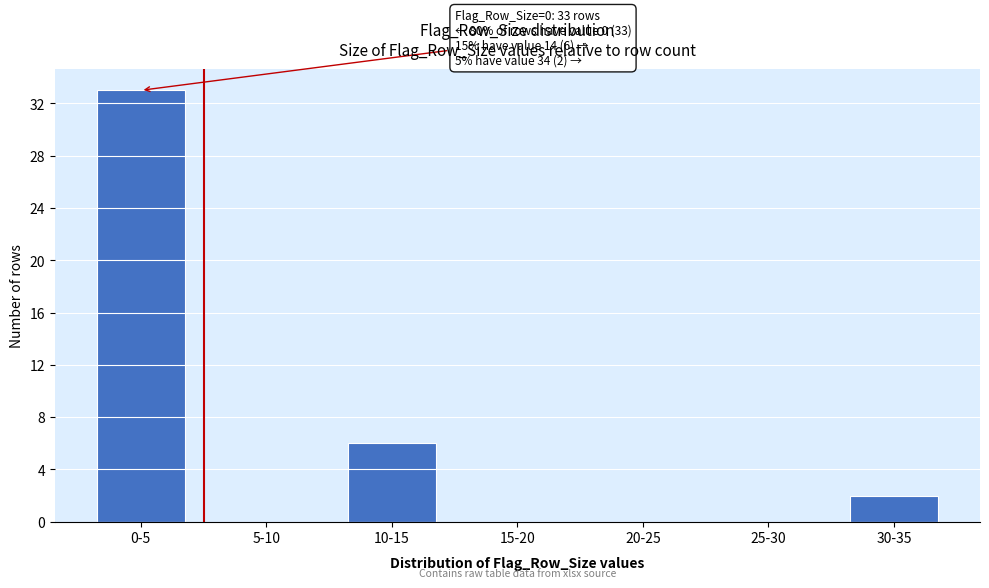

Reading left to right, transcribe all the data shown in this chart.

0-5=33	5-10=0	10-15=6	15-20=0	20-25=0	25-30=0	30-35=2